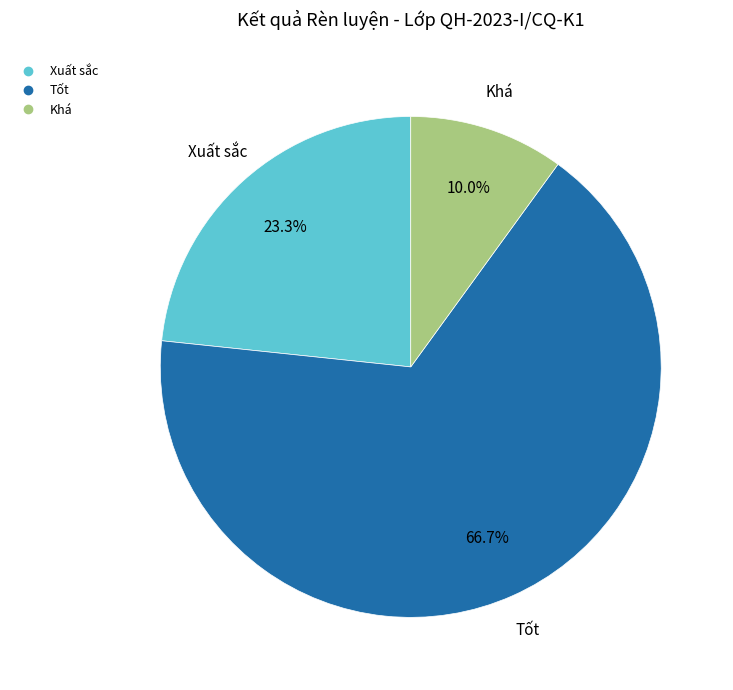

Does any single category account for the majority?

Yes